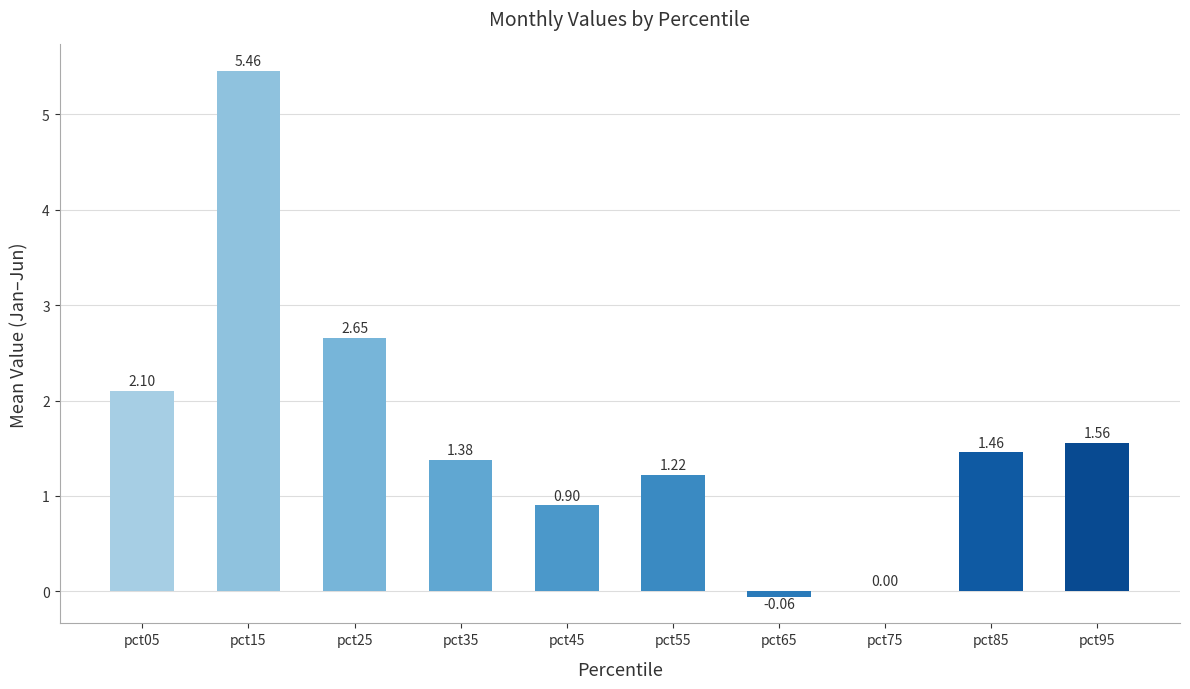

Which label corresponds to the largest value in the chart?

pct15